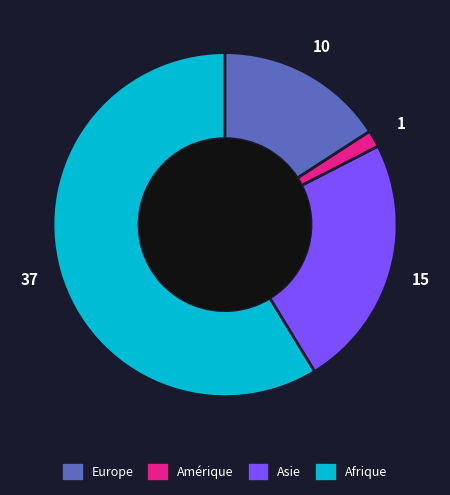

Does any single category account for the majority?

Yes